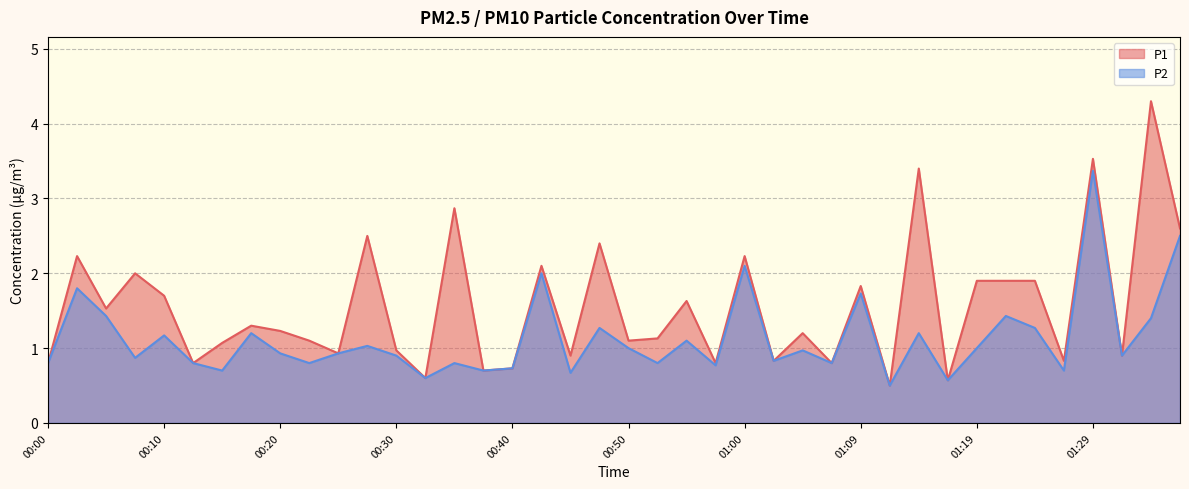

What is the label of the 10th point from the right?

01:14